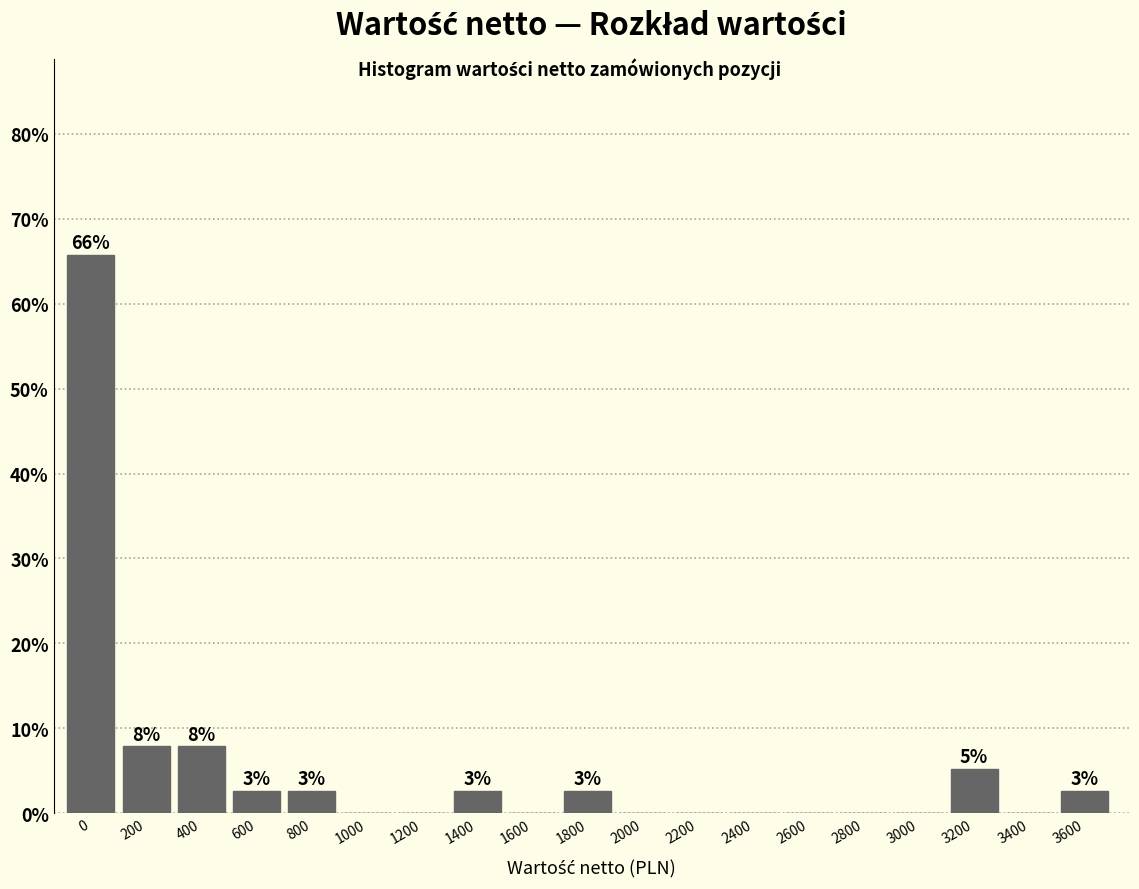

Reading left to right, transcribe all the data shown in this chart.

0=65.8	200=7.9	400=7.9	600=2.6	800=2.6	1000=0.0	1200=0.0	1400=2.6	1600=0.0	1800=2.6	2000=0.0	2200=0.0	2400=0.0	2600=0.0	2800=0.0	3000=0.0	3200=5.3	3400=0.0	3600=2.6